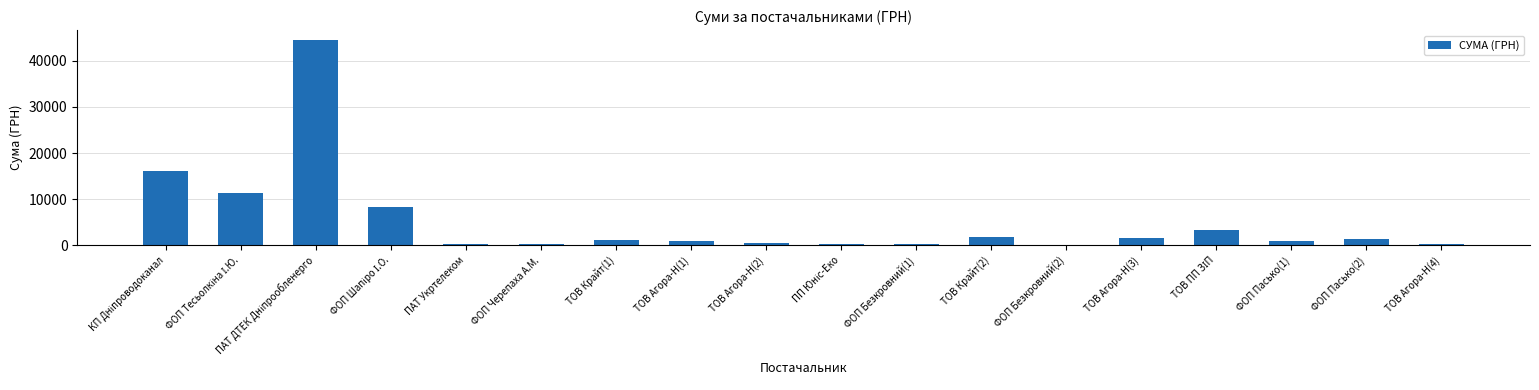

What is the label of the 1st bar from the right?

ТОВ Агора-Н(4)